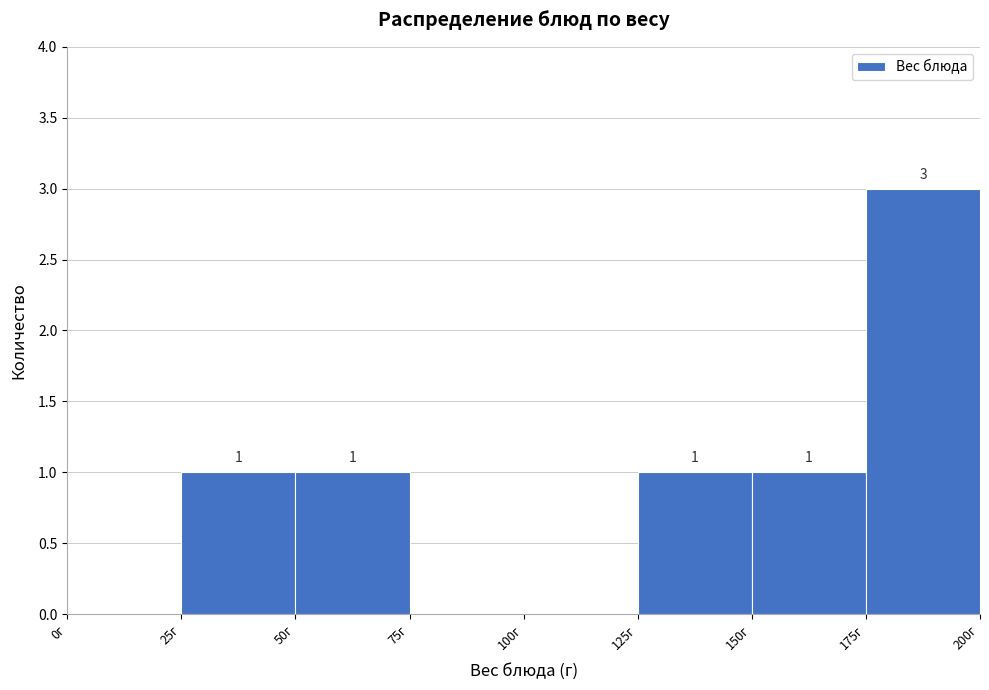

Over which range of the x-axis is the bar tallest?

175 to 200